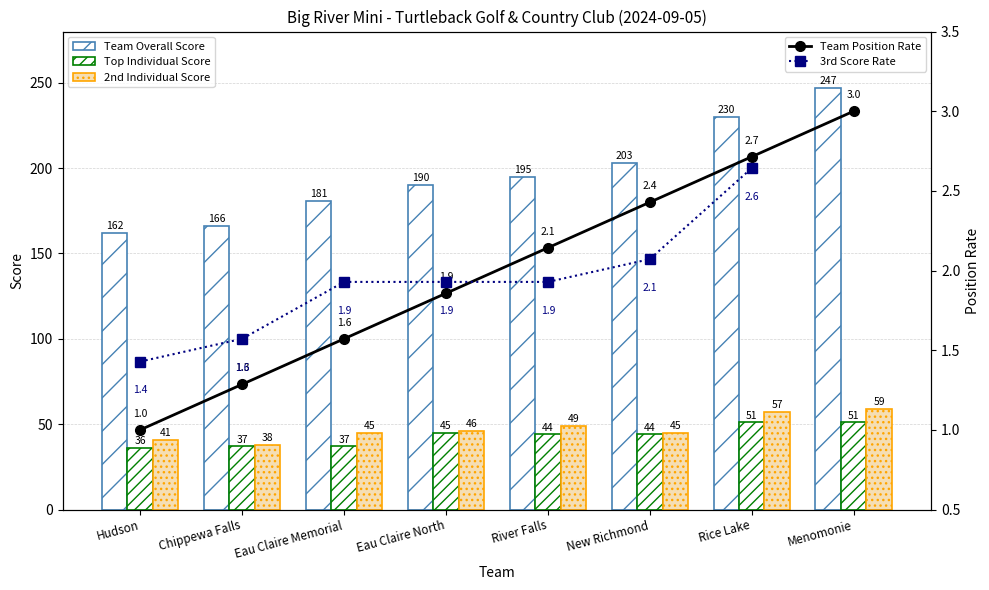

What is the average value of the Team Overall Score series?

196.8